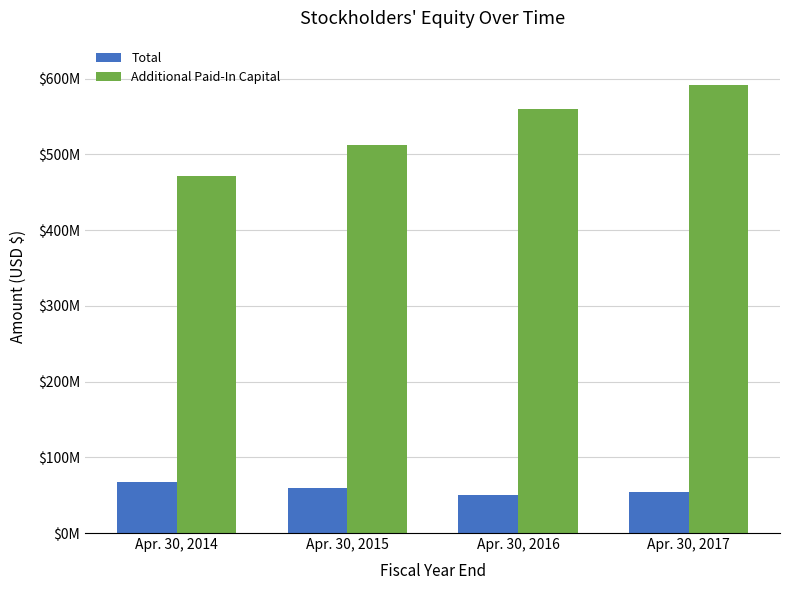

Read the Total value at Apr. 30, 2014, to the nearest 100.

67699000